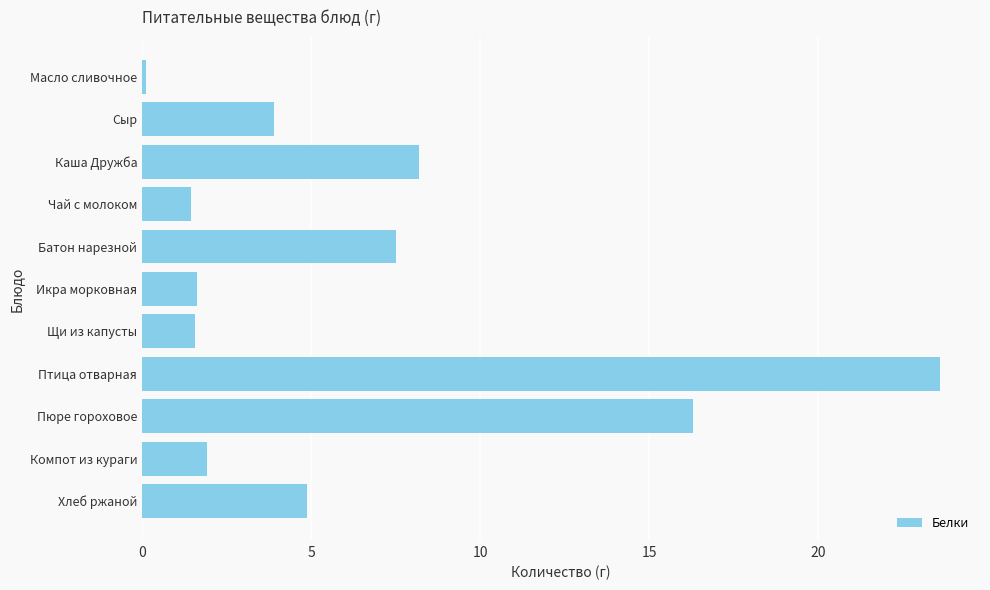

At which label is the value closest to 11?

Каша Дружба